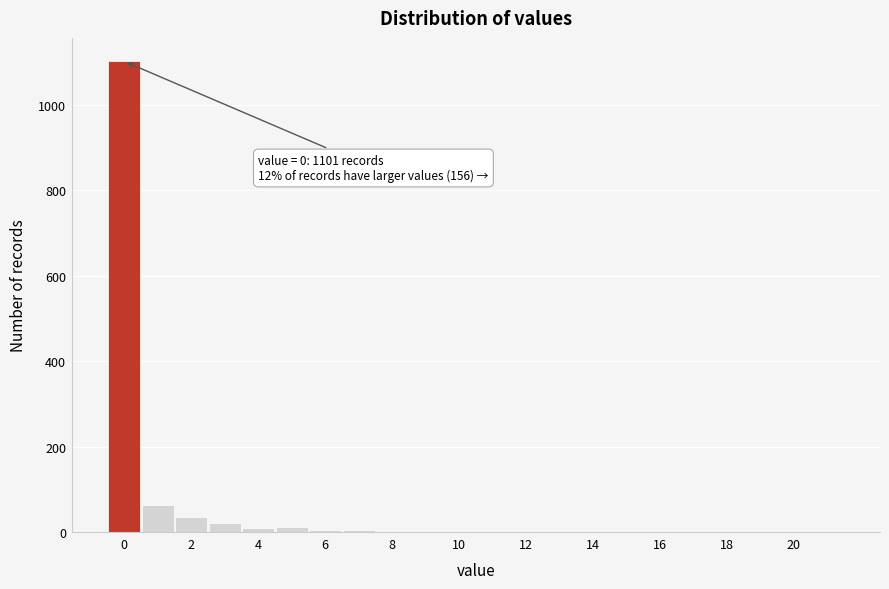

Over which range of the x-axis is the bar tallest?

-0.5 to 0.5